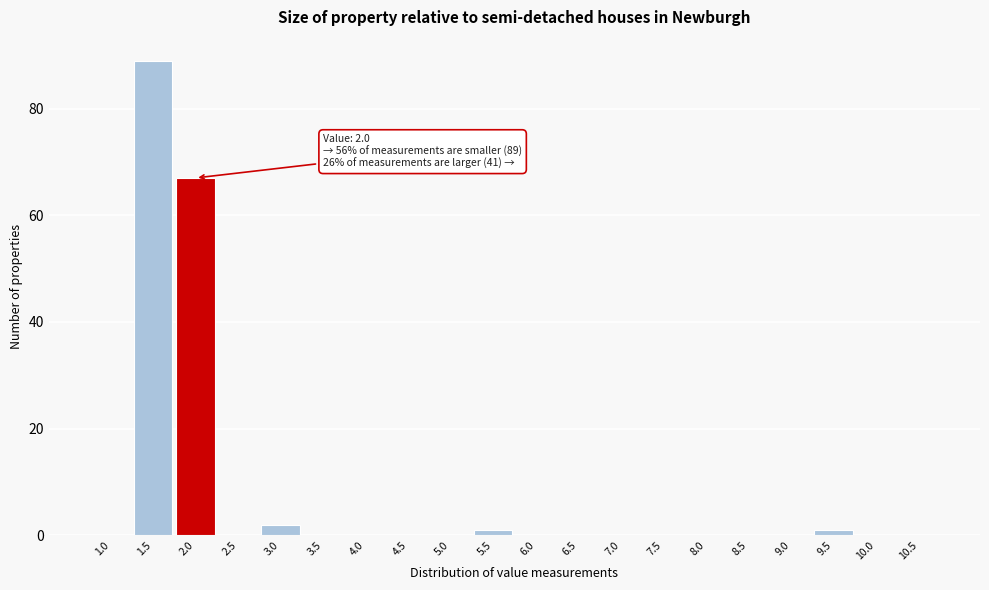

Reading left to right, extract all data points from this chart.

1.0=0	1.5=89	2.0=67	2.5=0	3.0=2	3.5=0	4.0=0	4.5=0	5.0=0	5.5=1	6.0=0	6.5=0	7.0=0	7.5=0	8.0=0	8.5=0	9.0=0	9.5=1	10.0=0	10.5=0